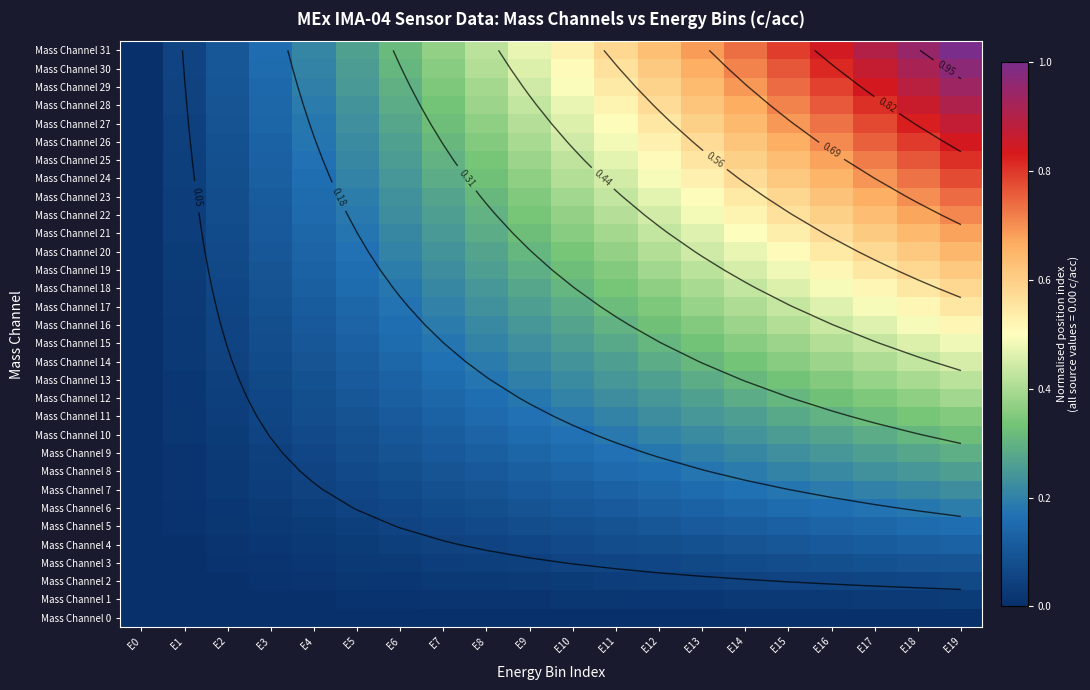

What is the sum of the Mass Channel 2 values at E5 and E15?

0.1